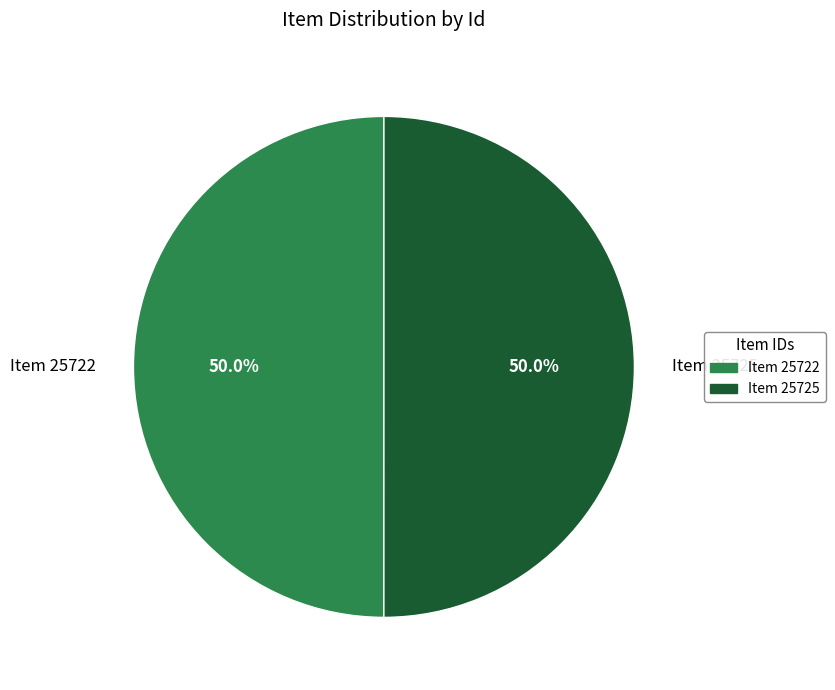

Do Item 25722 and Item 25725 together represent more than half of the pie?

Yes